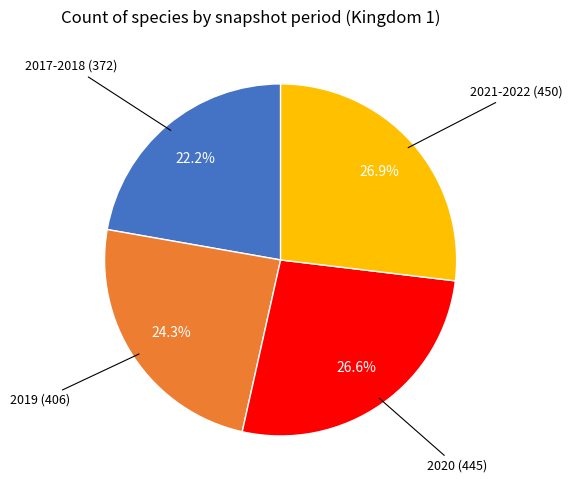

To the nearest percent, what is the difference between the largest and smallest slice percentages?

5%